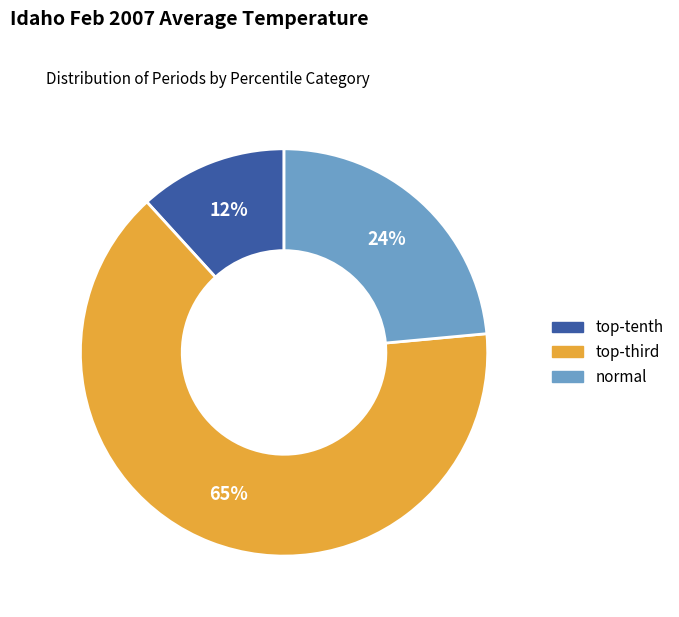

What is the smallest slice in the pie chart?

top-tenth